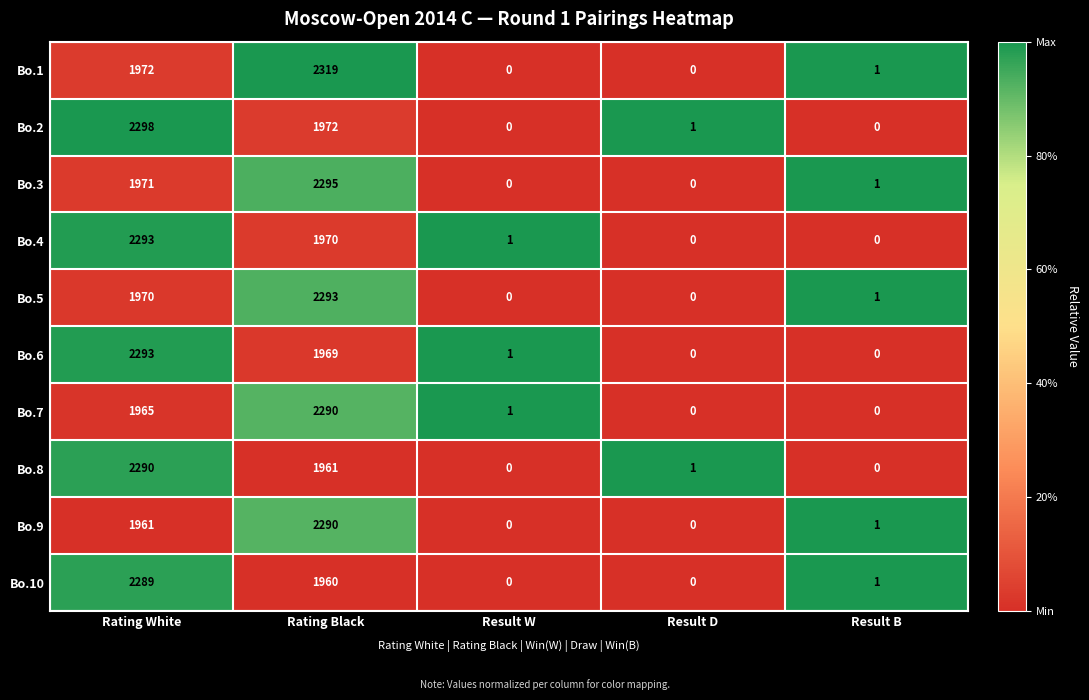

What is the average value of the Bo.2 series?

854